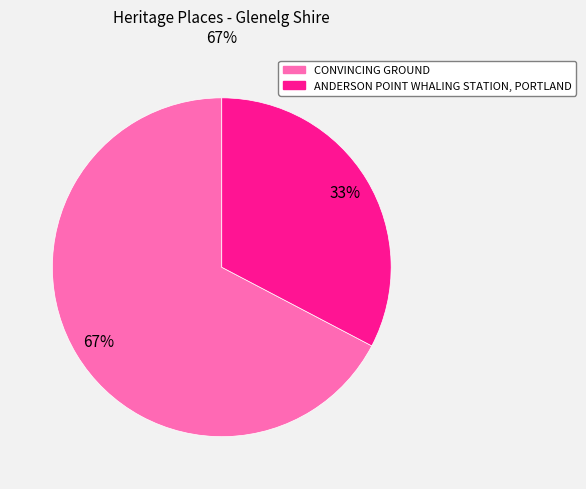

Rank the categories by value from lowest to highest.

ANDERSON POINT WHALING STATION, PORTLAND, CONVINCING GROUND